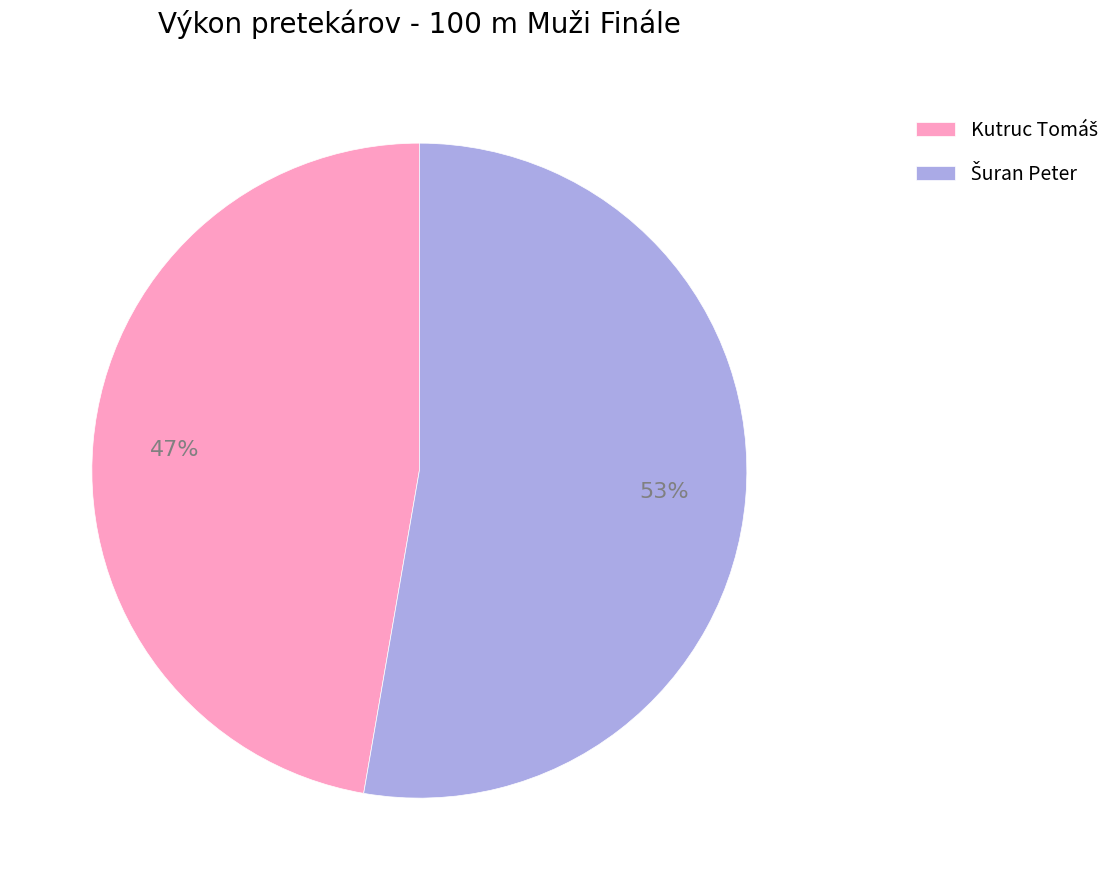

Is there a majority slice in this chart?

Yes